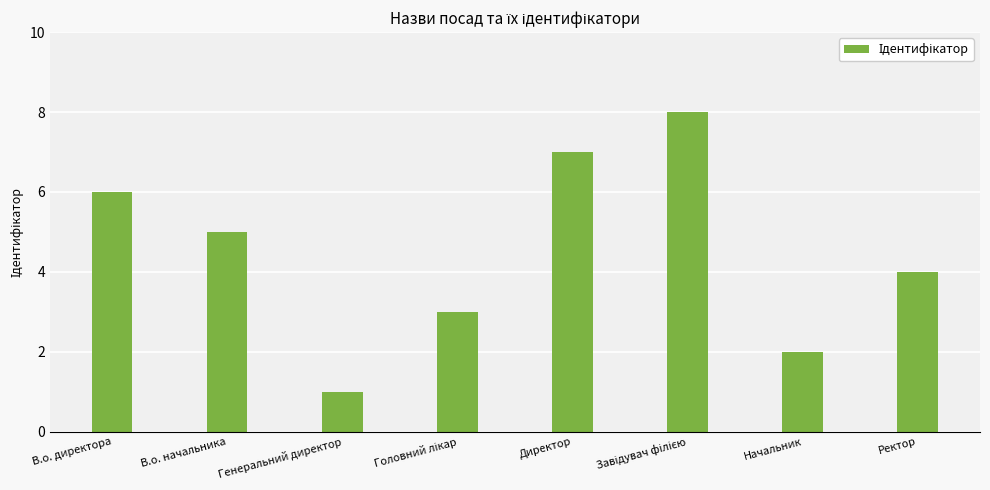

The chart shows a value of 1 at Генеральний директор. True or false?

True